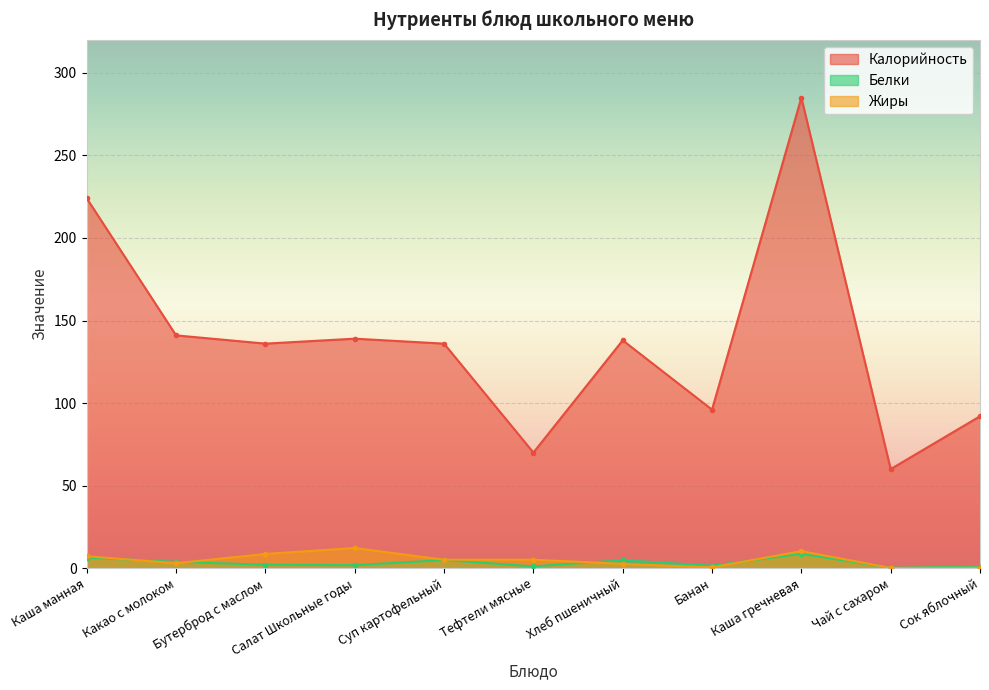

How many intersections are there between Жиры and Белки?

5